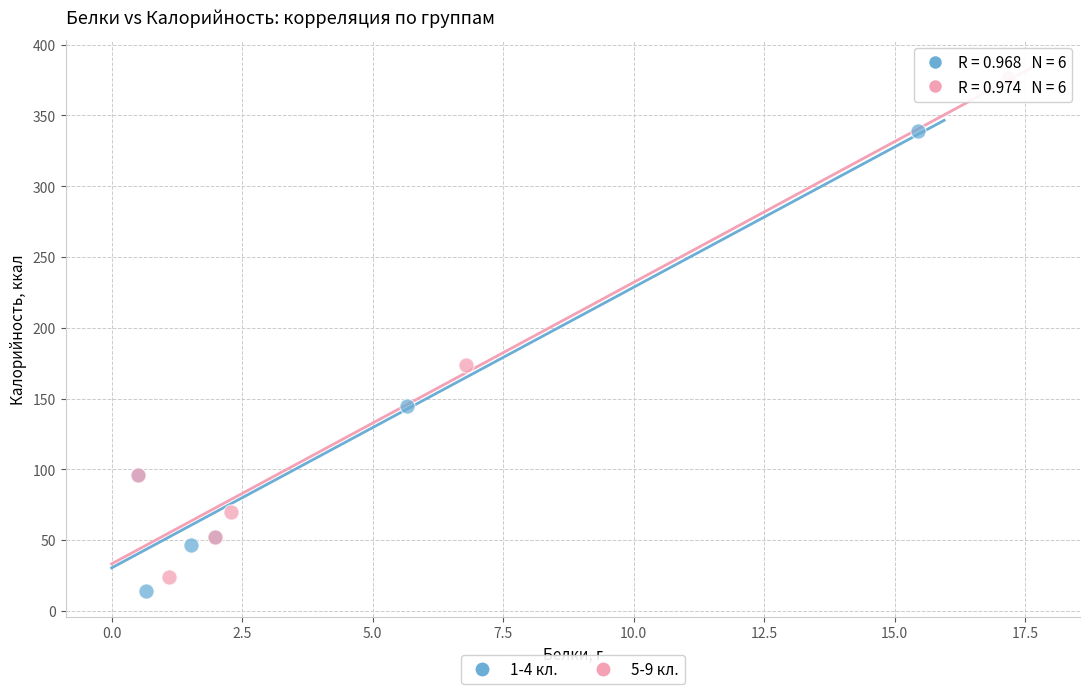

Which series contains the lowest Y value?

1-4 кл.